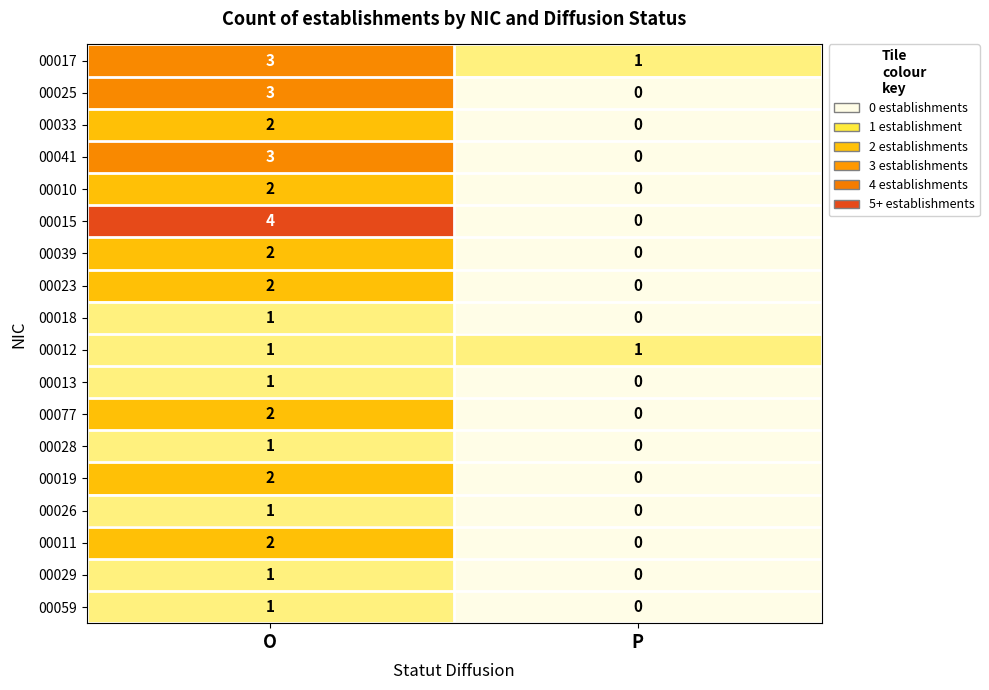

What is the sum of the 00041 values at O and P?

3